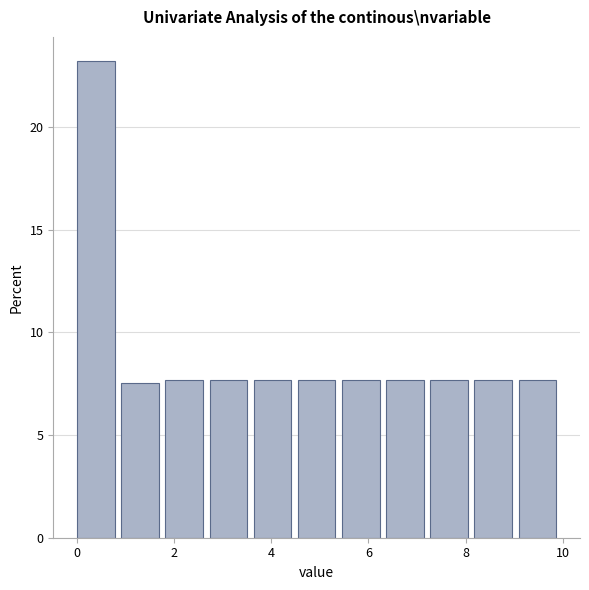

Reading left to right, transcribe this chart: for each bar, give the range it covers on the x-axis and its height. Neither the bar edges nor the heights are printed on the chart, so give them approximately, as read against the axes.

0.0 to 1.0: 23.0
1.0 to 1.8: 7.5
1.8 to 2.8: 7.5
2.8 to 3.6: 7.5
3.6 to 4.6: 7.5
4.6 to 5.4: 7.5
5.4 to 6.4: 7.5
6.4 to 7.2: 7.5
7.2 to 8.2: 7.5
8.2 to 9.0: 7.5
9.0 to 10.0: 7.5